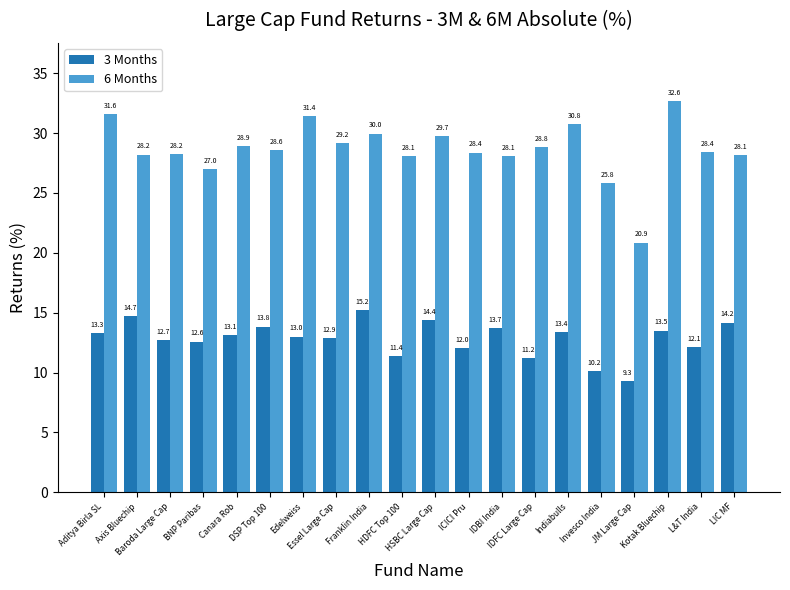

Rank the series by their average value, from lowest to highest.

3 Months, 6 Months